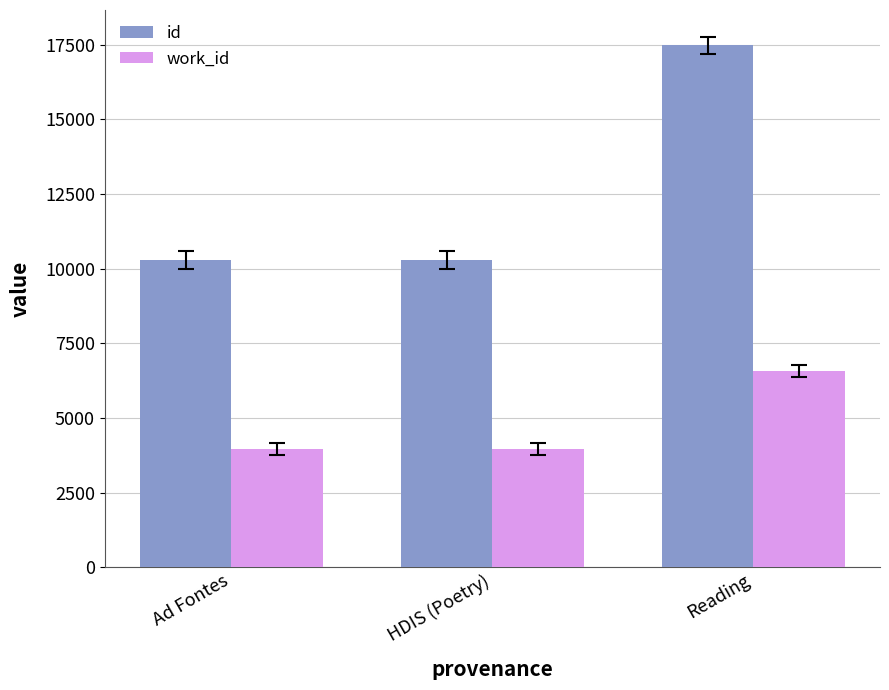

Is the value of id at HDIS (Poetry) greater than the value of work_id at HDIS (Poetry)?

Yes